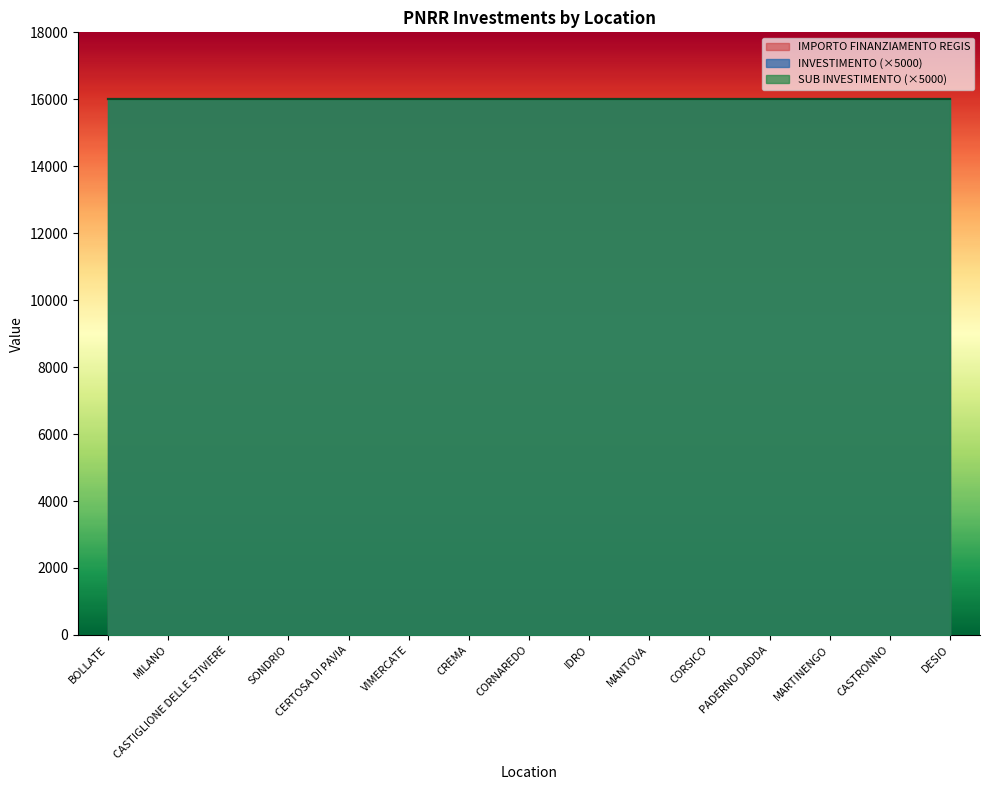

Reading left to right, what are all the values shown in this chart?

INVESTIMENTO: 3.2	3.2	3.2	3.2	3.2	3.2	3.2	3.2	3.2	3.2	3.2	3.2	3.2	3.2	3.2
SUB INVESTIMENTO: 3.2	3.2	3.2	3.2	3.2	3.2	3.2	3.2	3.2	3.2	3.2	3.2	3.2	3.2	3.2
IMPORTO FINANZIAMENTO REGIS: 16000.0	16000.0	16000.0	16000.0	16000.0	16000.0	16000.0	16000.0	16000.0	16000.0	16000.0	16000.0	16000.0	16000.0	16000.0